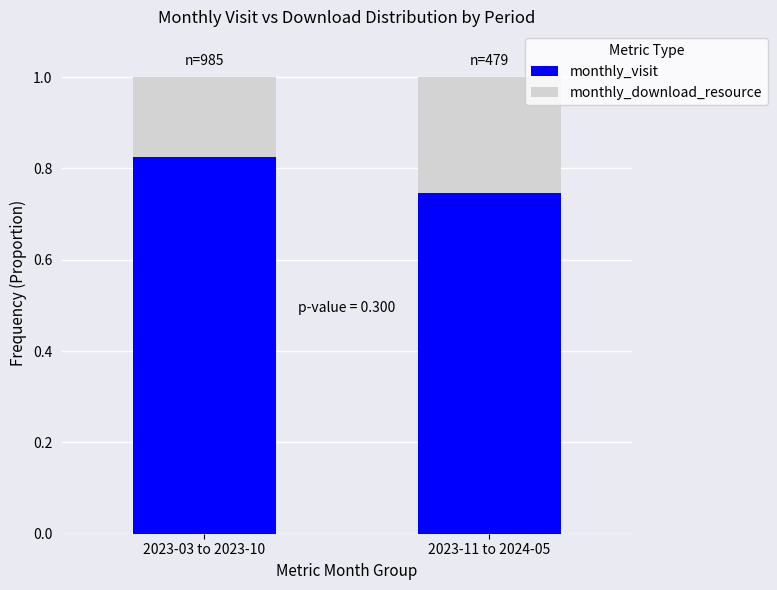

The monthly_visit series shows 0.4 at 2023-03 to 2023-10. True or false?

False